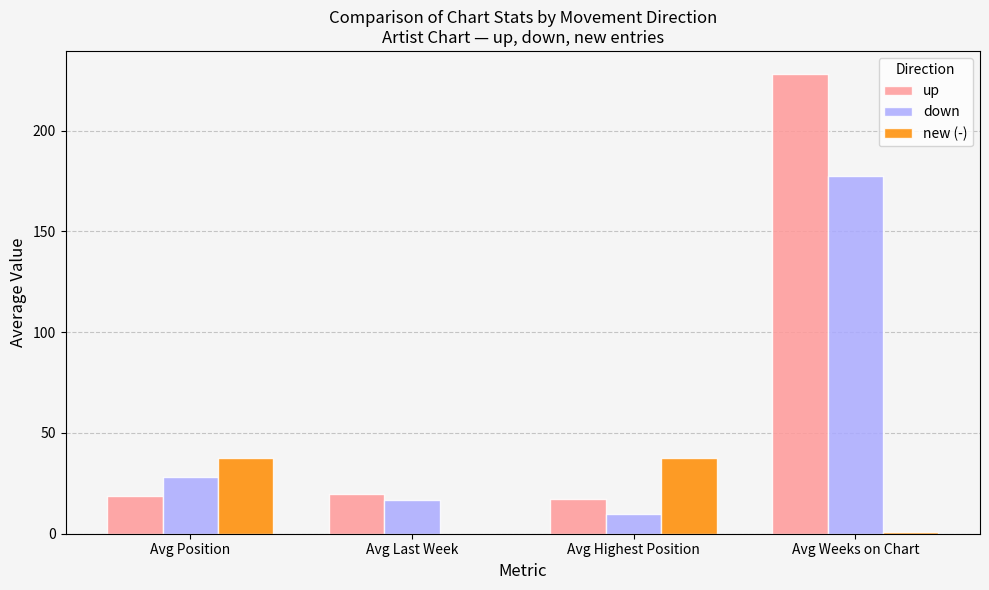

What is the total value across all series at Avg Highest Position?

64.5